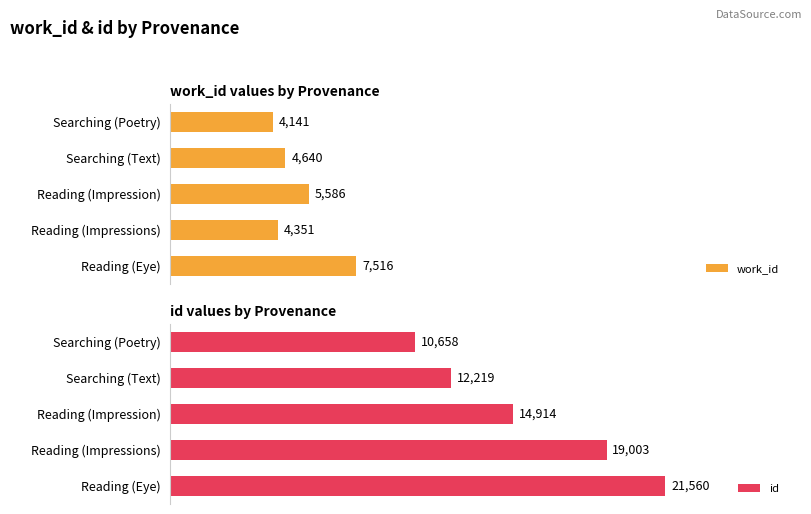

List the labels in order of work_id value, smallest first.

Searching (Poetry), Reading (Impressions), Searching (Text), Reading (Impression), Reading (Eye)